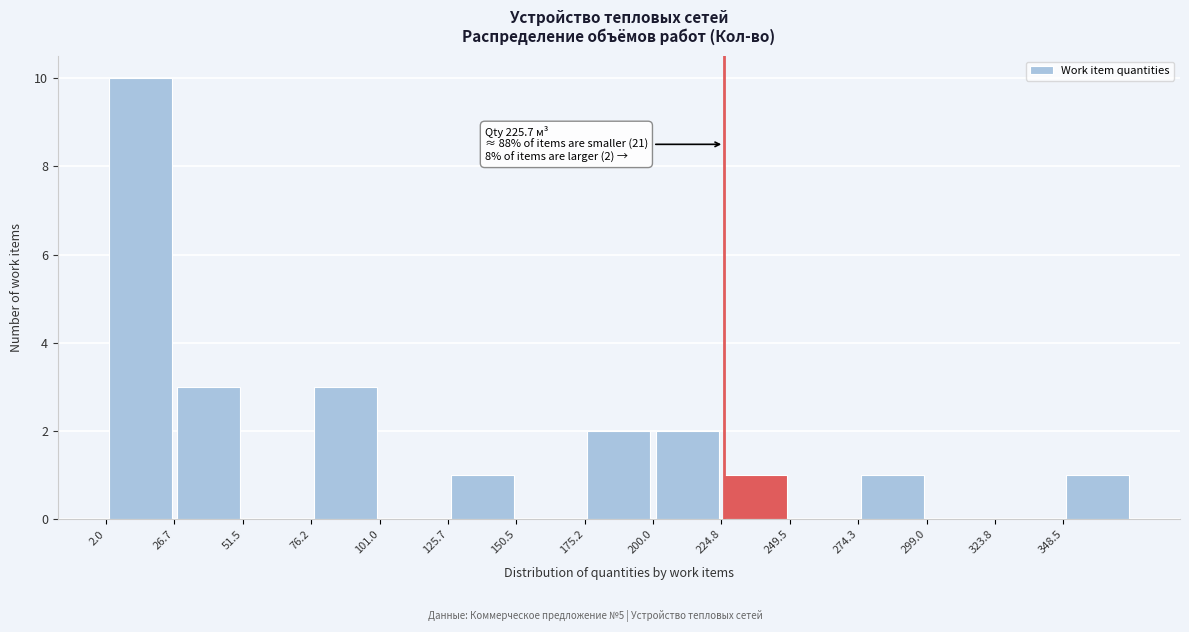

Which range on the x-axis has the tallest bar?

0 to 25